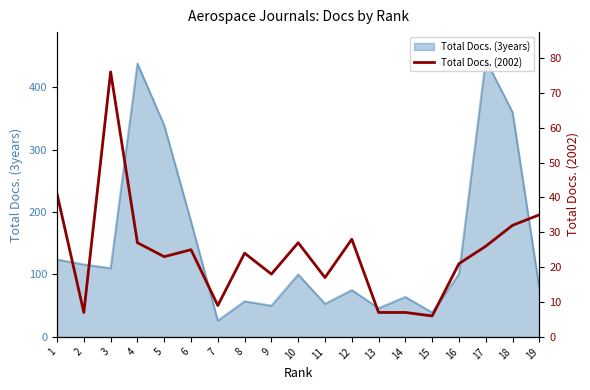

How many categories are shown in the chart?

19